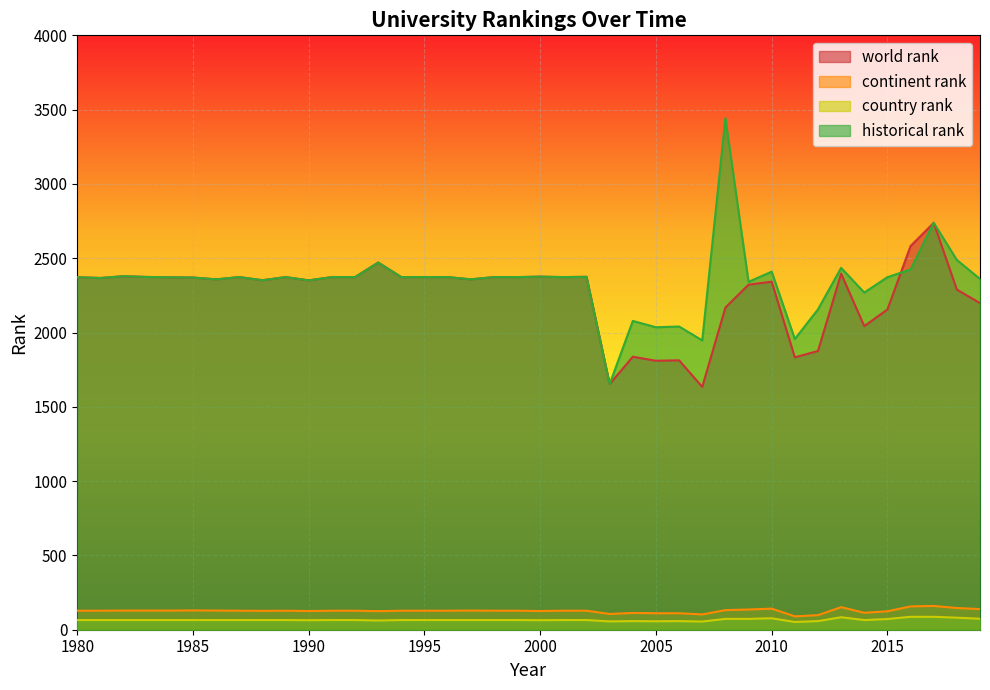

What is the sum of all historical rank values?

93752.3